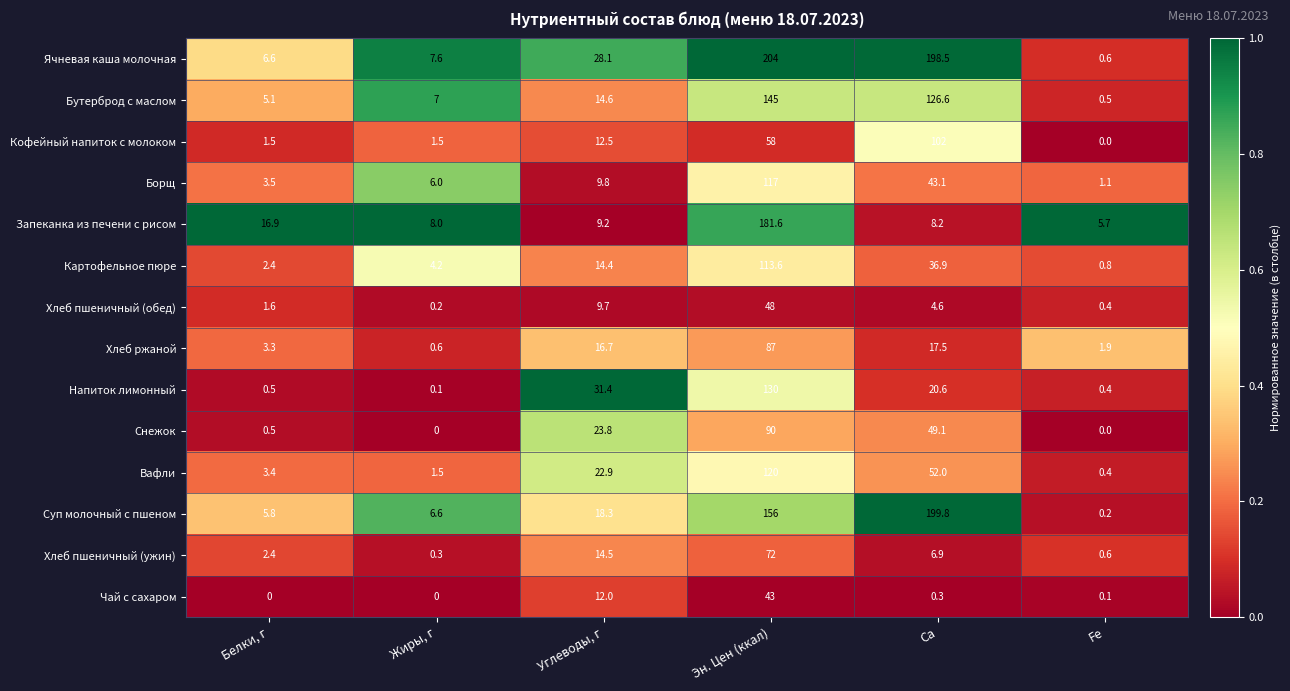

How many categories are shown in the chart?

6